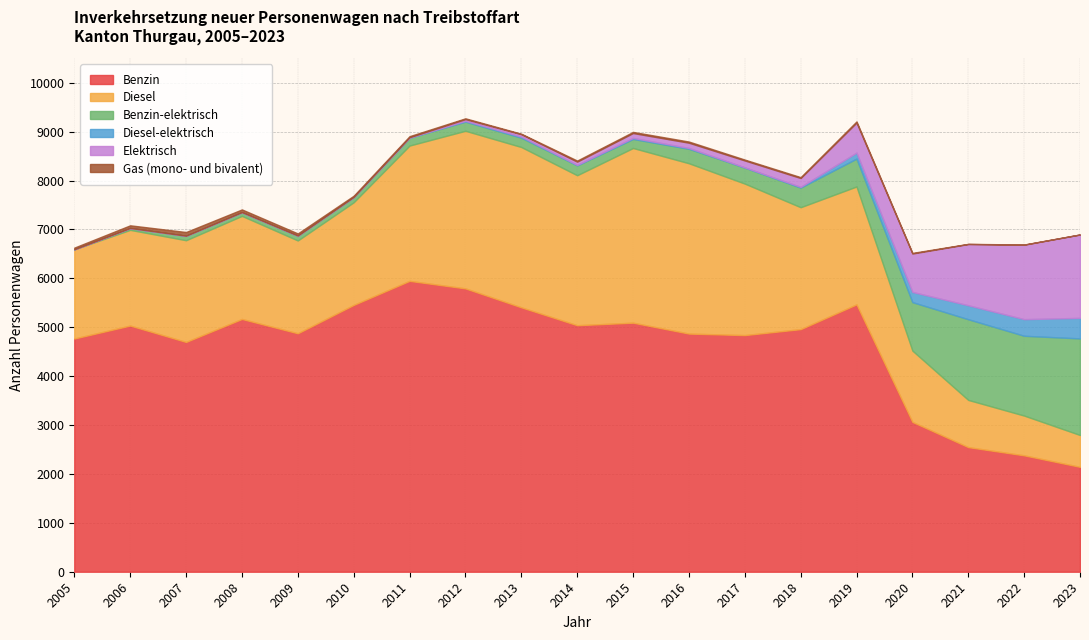

What is the difference between the maximum and minimum values in the Diesel series?

2921